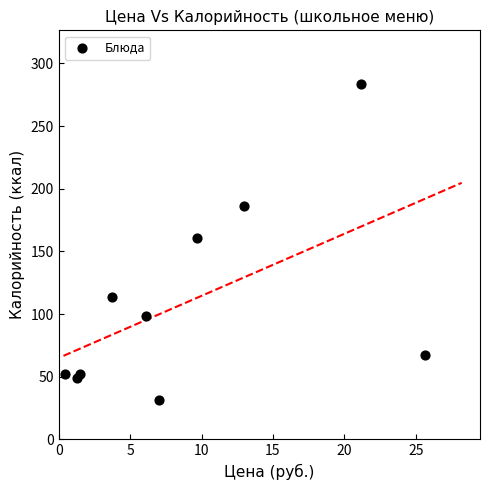

What Y value in the scatter plot is closest to 157?

160.5